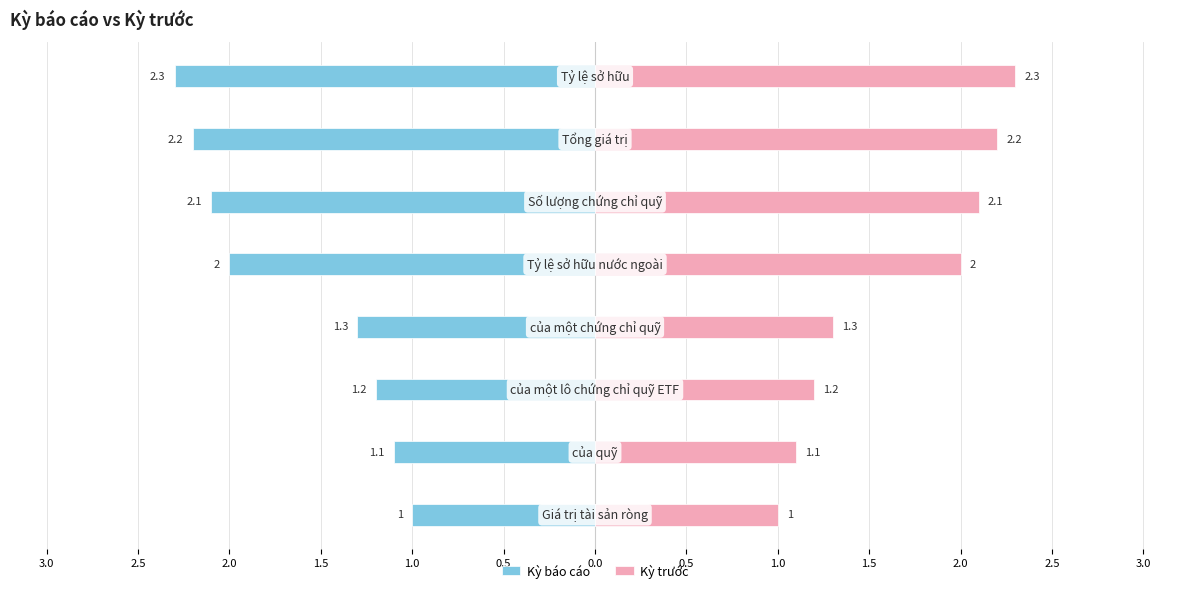

At how many categories does at least one series exceed 1?

7